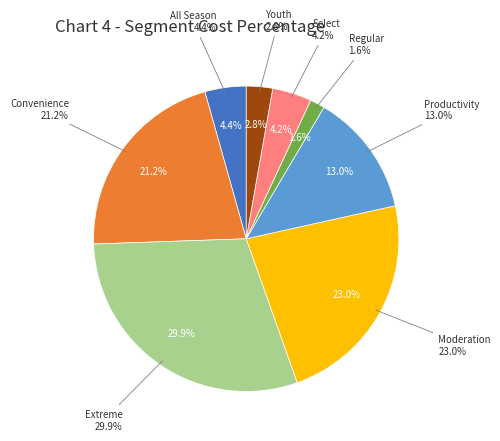

Which slice is the smallest?

Regular